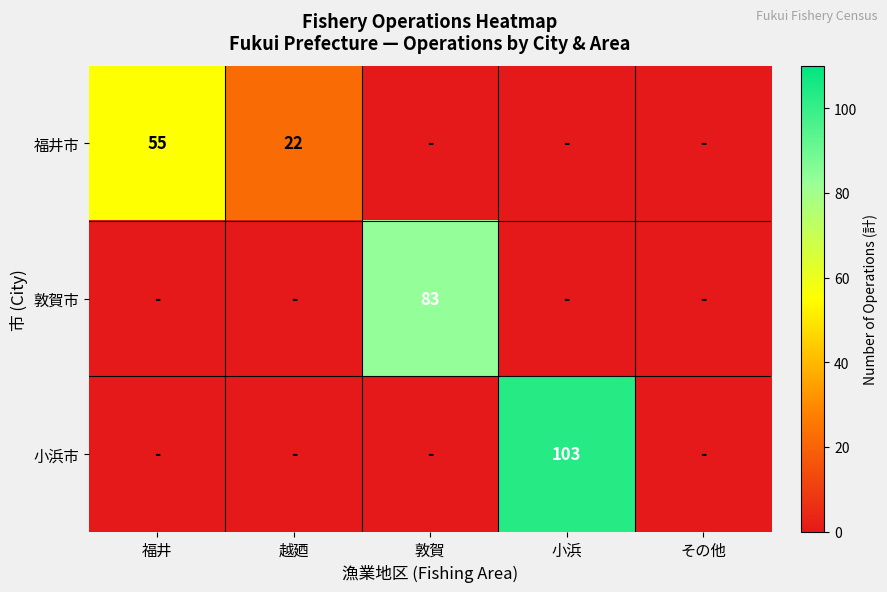

The 小浜市 series shows 39 at 小浜. True or false?

False